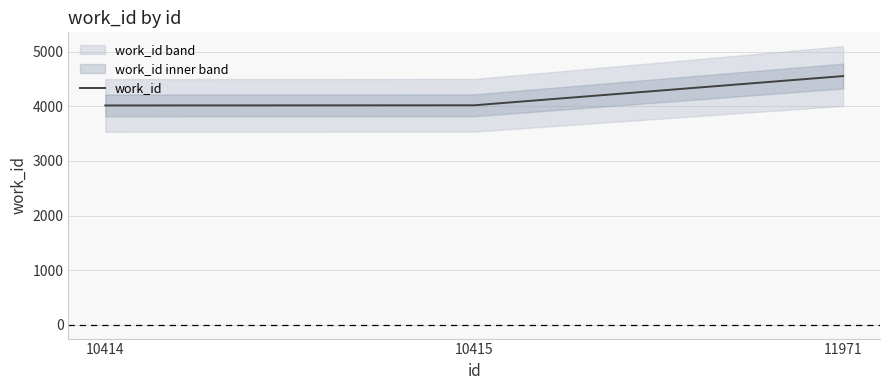

What is the sum of the values at 10415 and 10414?

8037